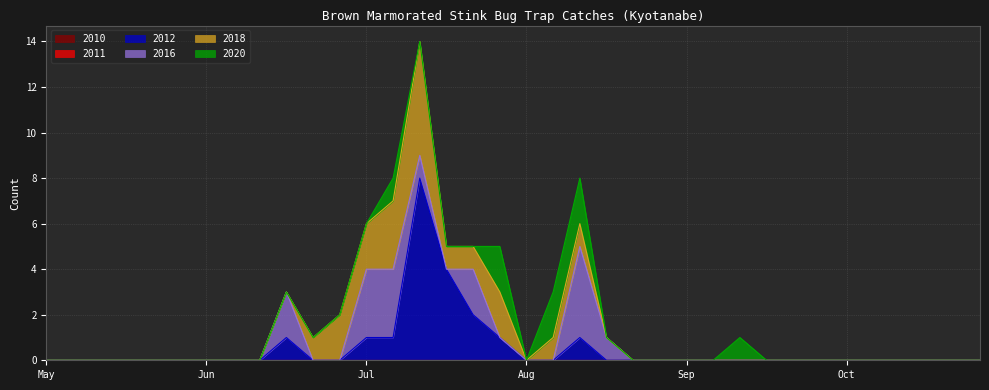

How many lines are shown in the chart?

6